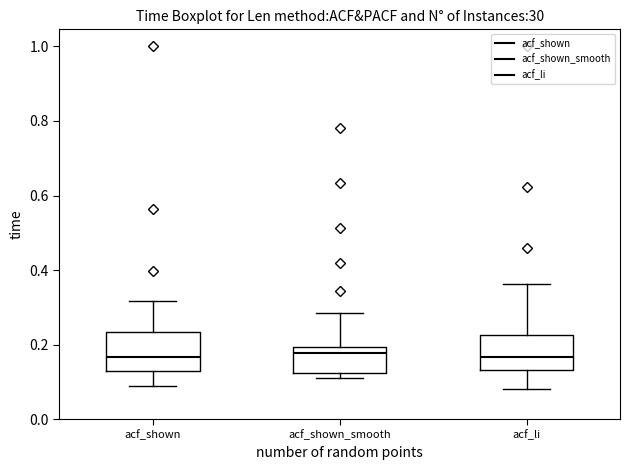

Reading left to right, transcribe this box plot: for each box, give where its median line is, the range the box spans, and where its two whiskers end, as read against the y-axis. The values are not printed on the chart, so give them approximately, as read against the axis.

acf_shown: median 0.16, box 0.12 to 0.24, whiskers 0.08 to 0.32
acf_shown_smooth: median 0.18, box 0.12 to 0.20, whiskers 0.12 (just below the box's lower edge) to 0.28
acf_li: median 0.16, box 0.14 to 0.22, whiskers 0.08 to 0.36